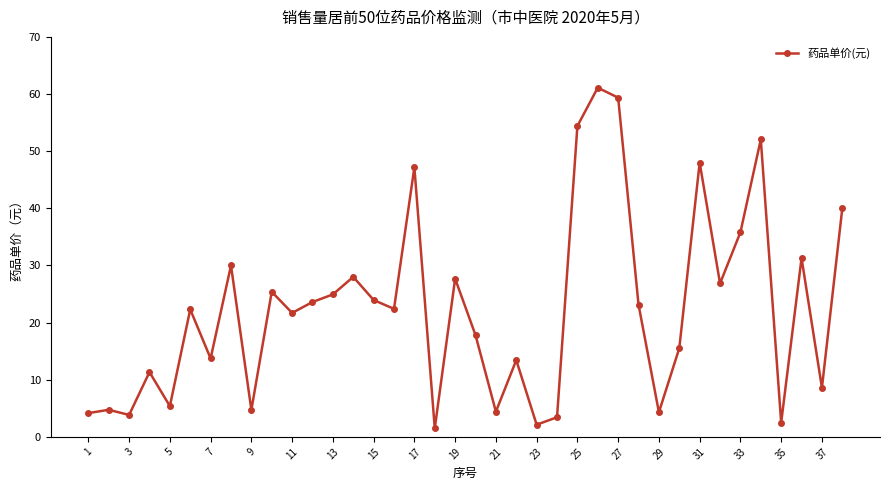

What is the smallest value displayed?

1.5